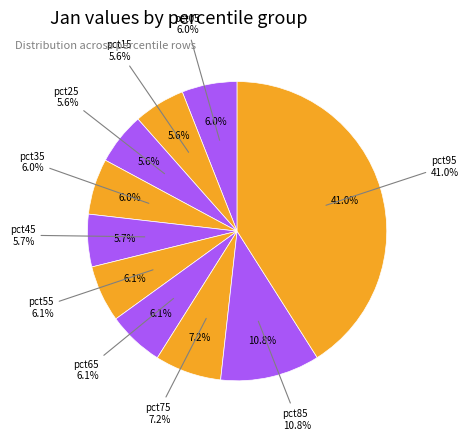

True or false: pct35 accounts for 6% of the total.

True